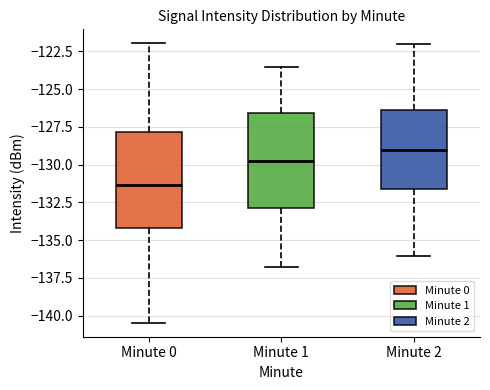

Where is the lower edge of the box for Minute 1 on the y-axis? The values are not printed on the chart, so give them approximately, as read against the axis.

-133.0